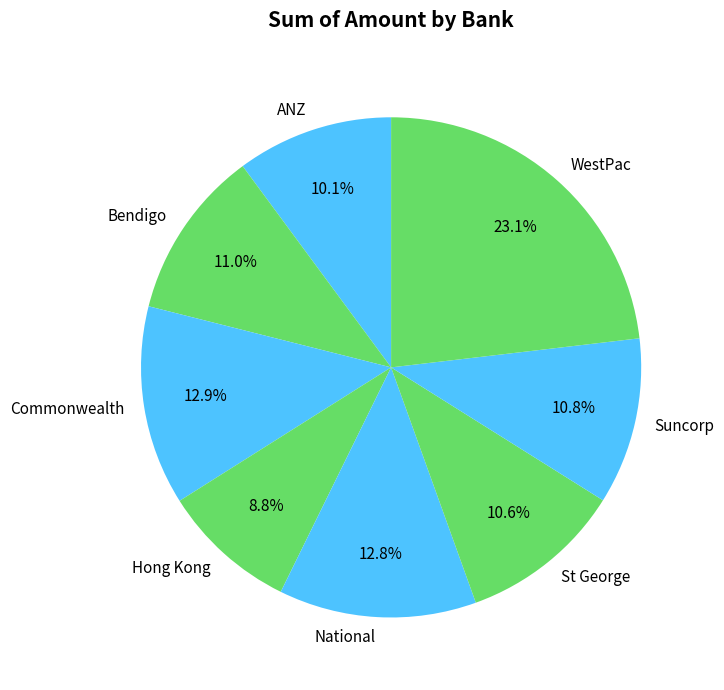

Do St George and WestPac together represent more than half of the pie?

No